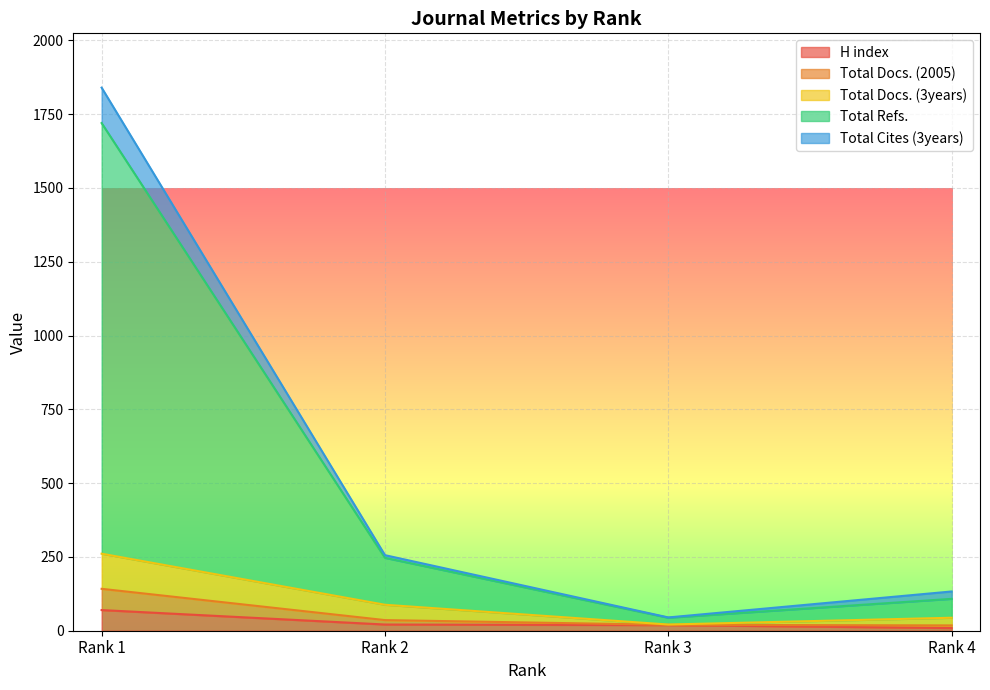

What is the highest value of the H index series?

70